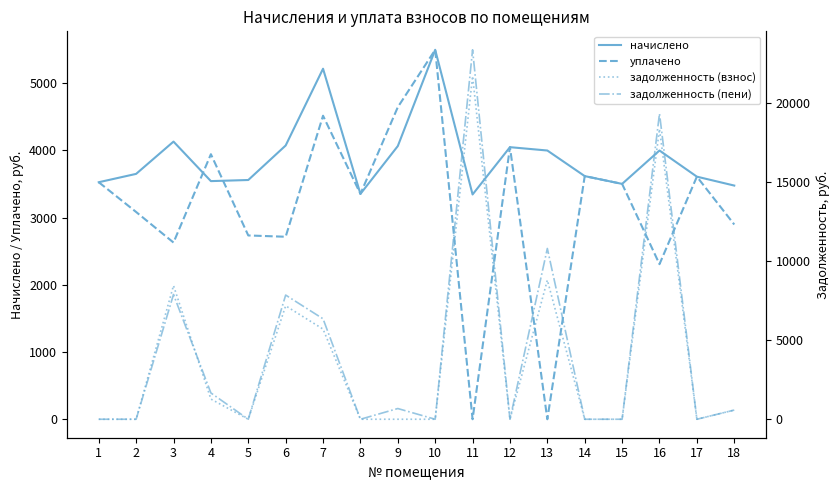

What are all the series names shown in the legend?

начислено, уплачено, задолженность (взнос), задолженность (пени)